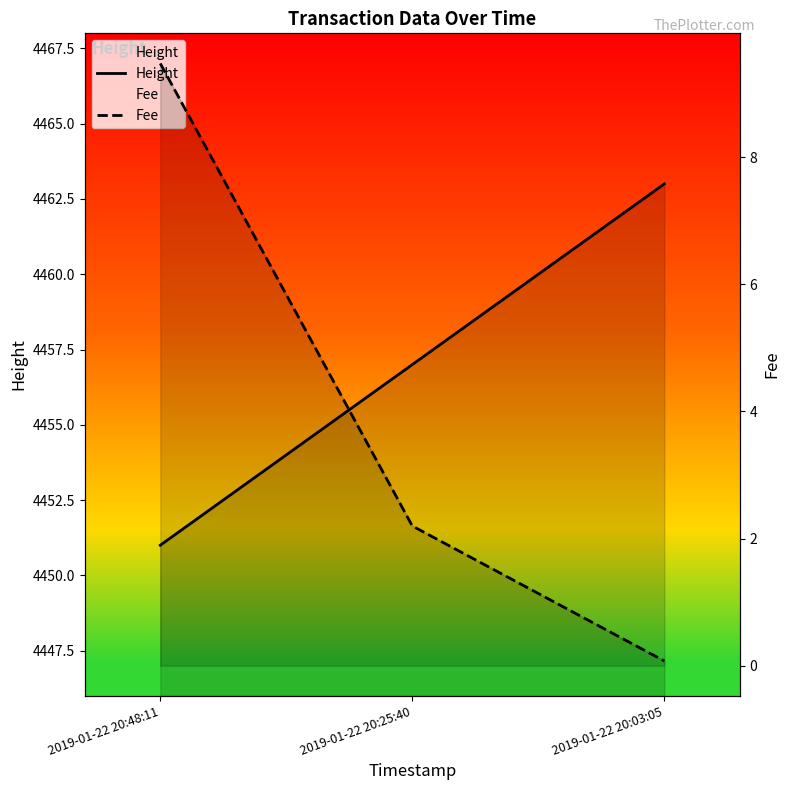

Reading right to left, what are all the values shown in this chart?

Height: 4463.0	4457.0	4451.0
Fee: 0.1	2.2	9.5